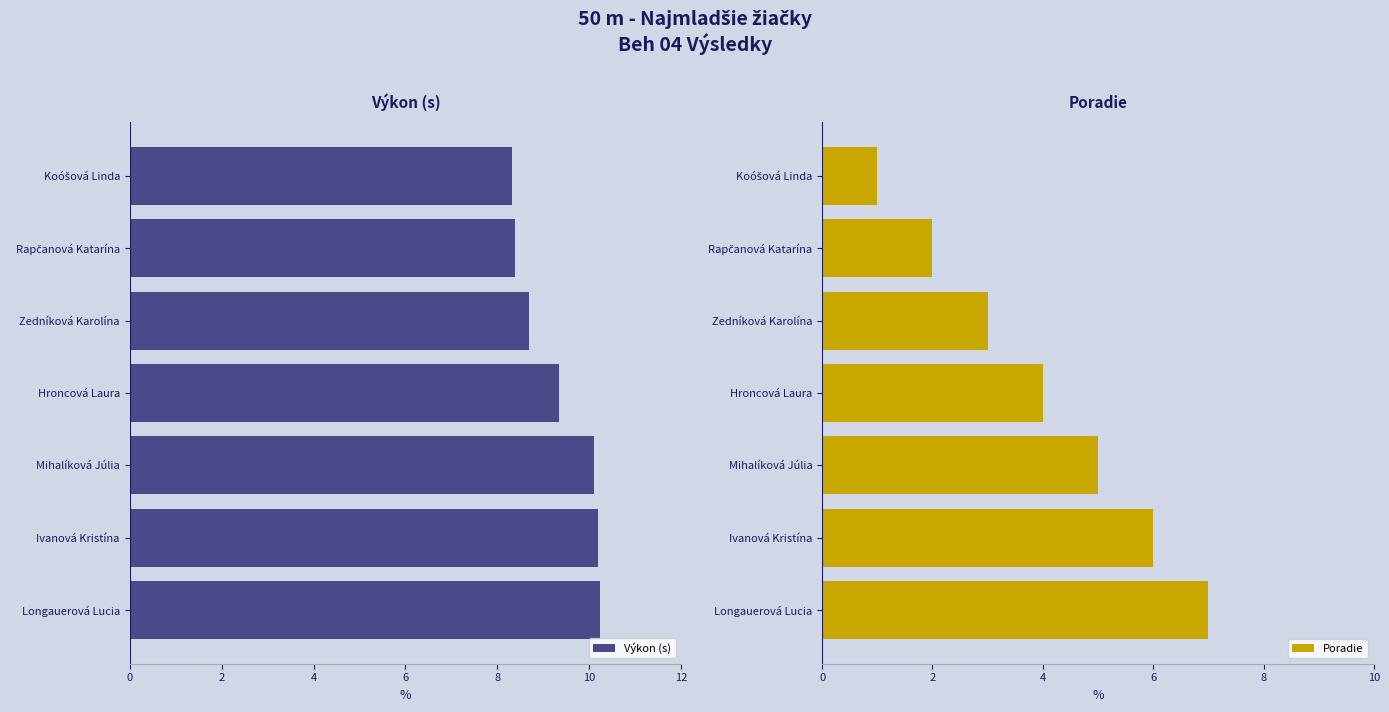

What is the maximum value for Výkon (s)?

10.2